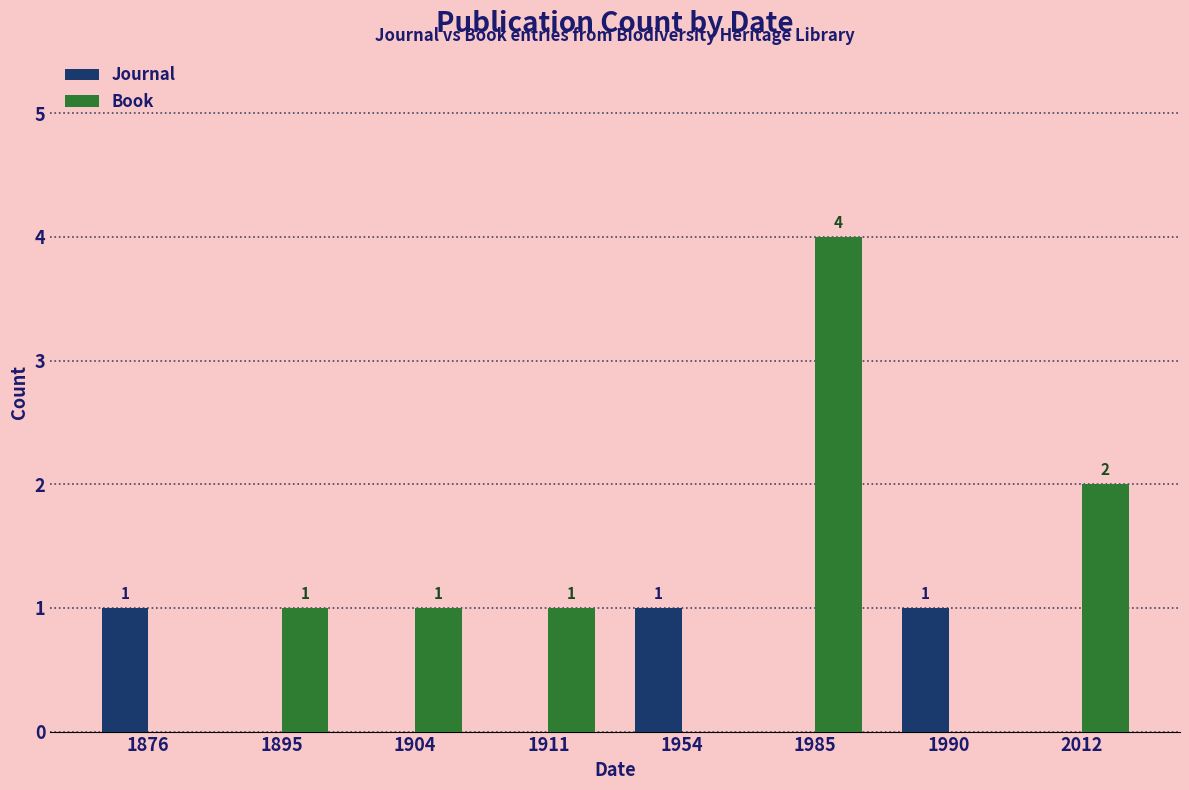

Which series changed the most between 1895 and 2012?

Book